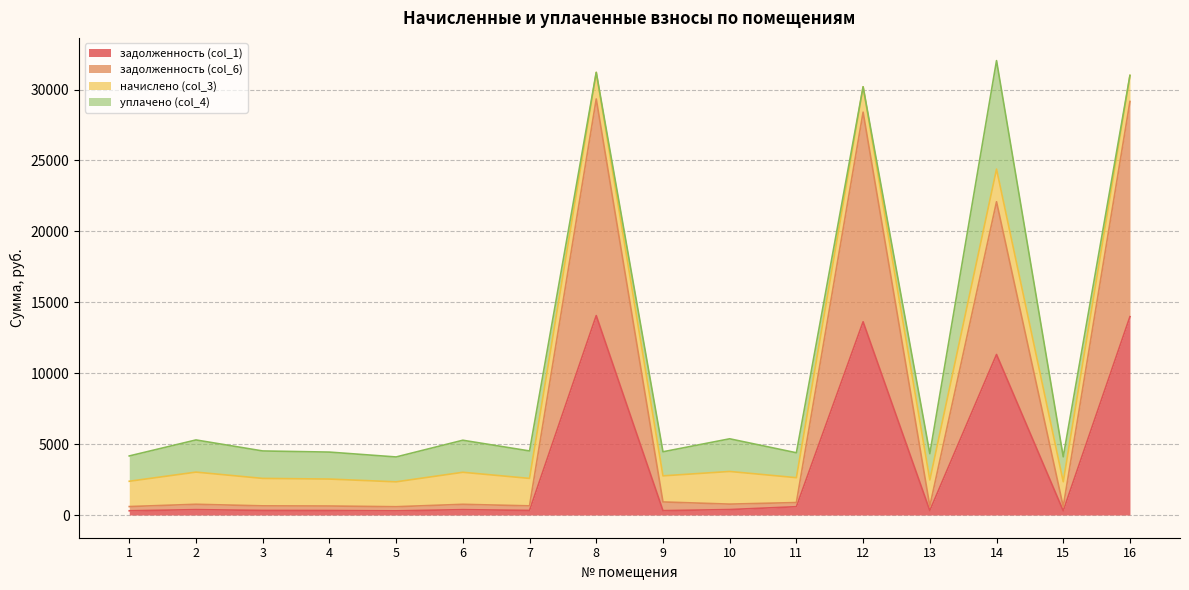

At which category is the sum across all series the highest?

8